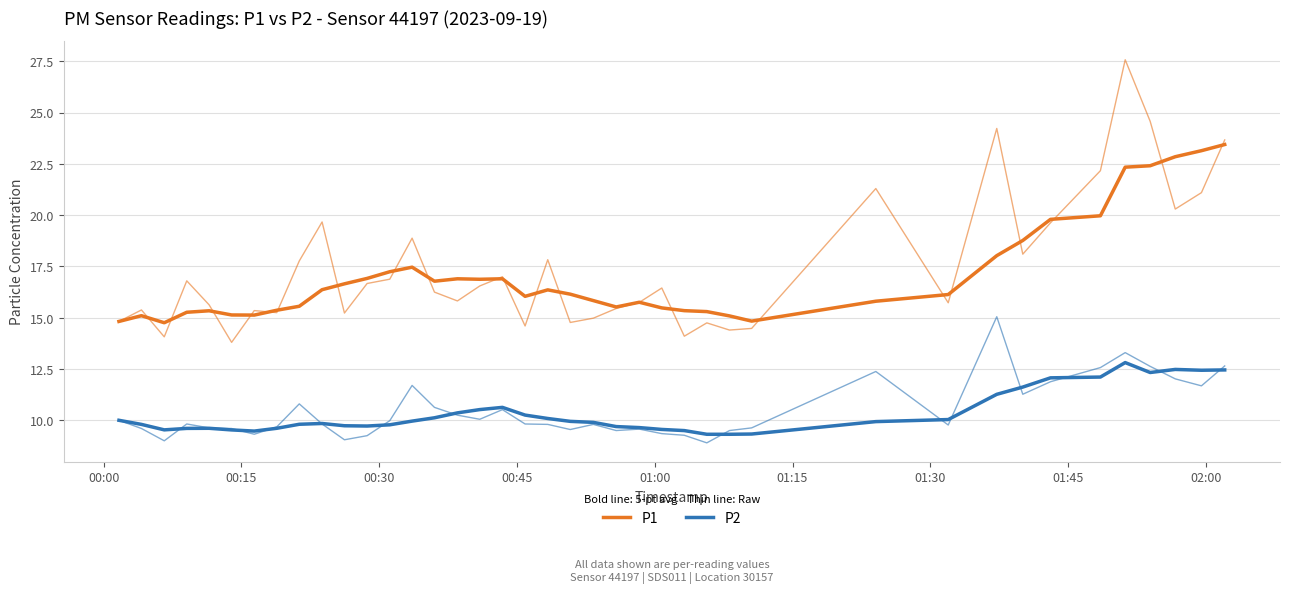

In P1, how many points are lower than both neighbors (excluding endpoints)?

7